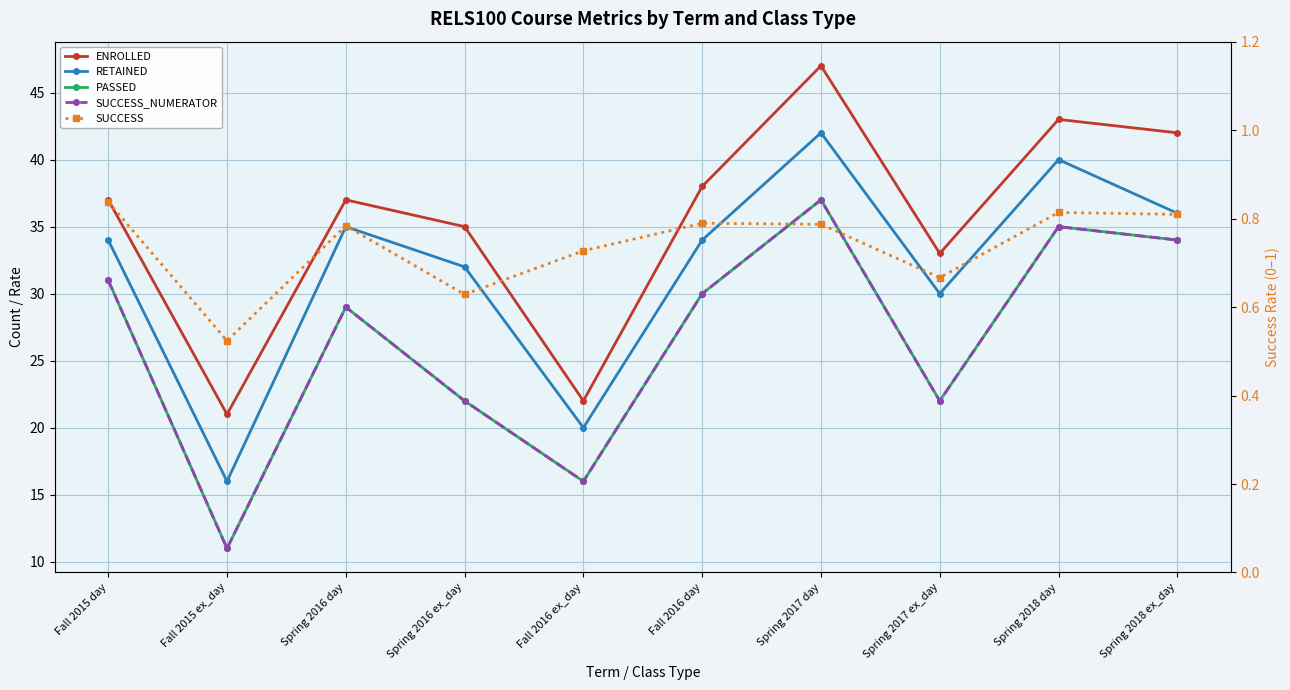

Reading left to right, what are all the values shown in this chart?

ENROLLED: 37.0	21.0	37.0	35.0	22.0	38.0	47.0	33.0	43.0	42.0
RETAINED: 34.0	16.0	35.0	32.0	20.0	34.0	42.0	30.0	40.0	36.0
PASSED: 31.0	11.0	29.0	22.0	16.0	30.0	37.0	22.0	35.0	34.0
SUCCESS_NUMERATOR: 31.0	11.0	29.0	22.0	16.0	30.0	37.0	22.0	35.0	34.0
SUCCESS: 0.8	0.5	0.8	0.6	0.7	0.8	0.8	0.7	0.8	0.8